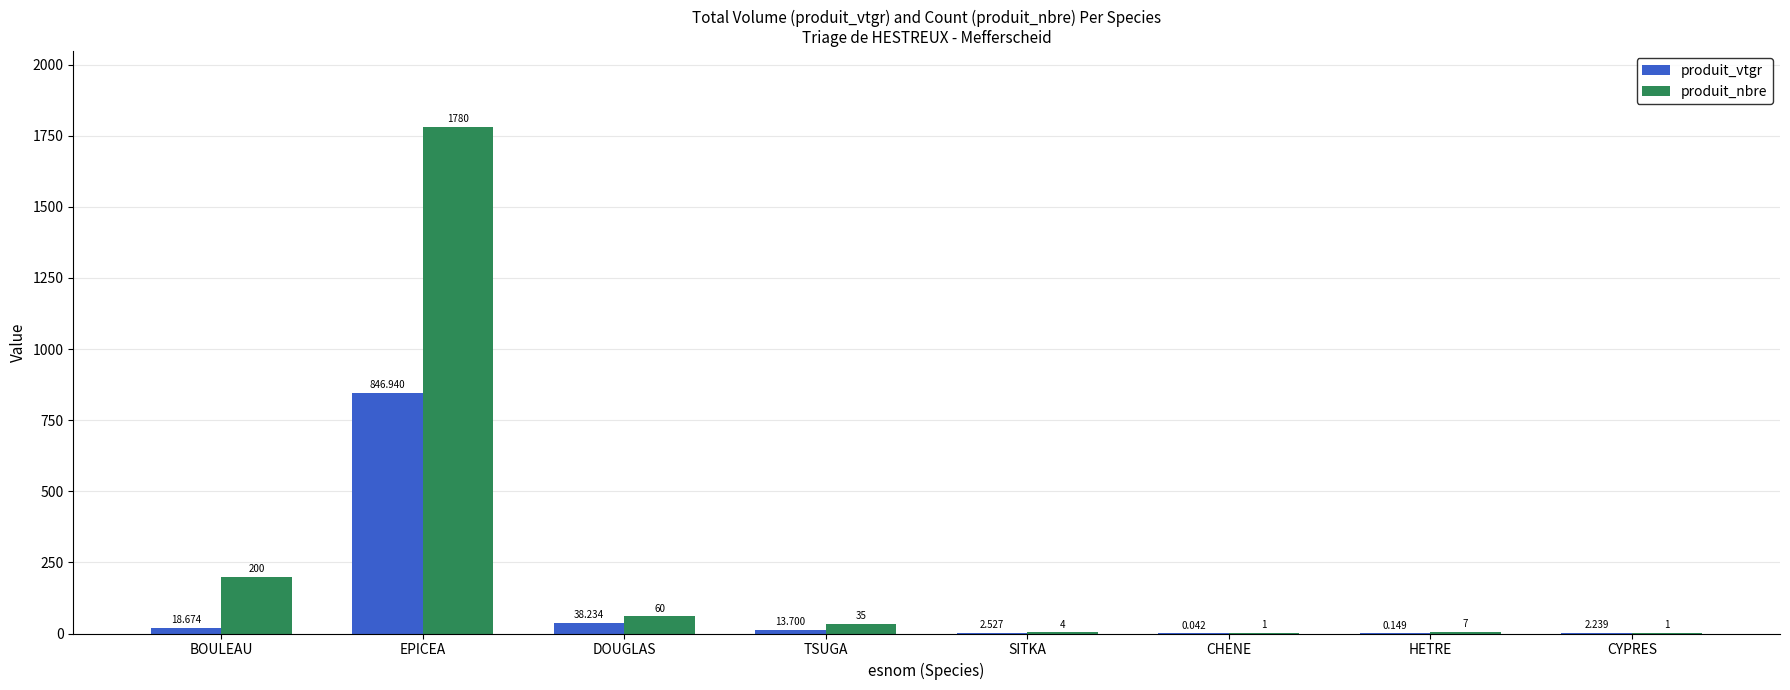

How many groups of bars are there?

8